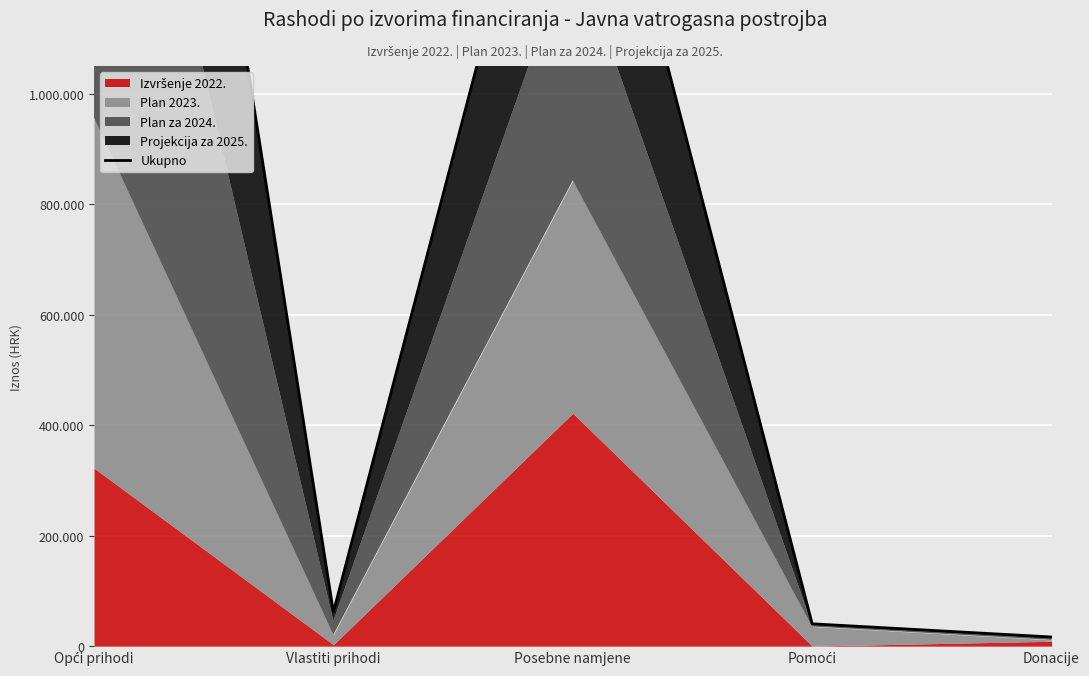

List the labels in order of value, smallest first.

Donacije, Pomoći, Vlastiti prihodi, Posebne namjene, Opći prihodi